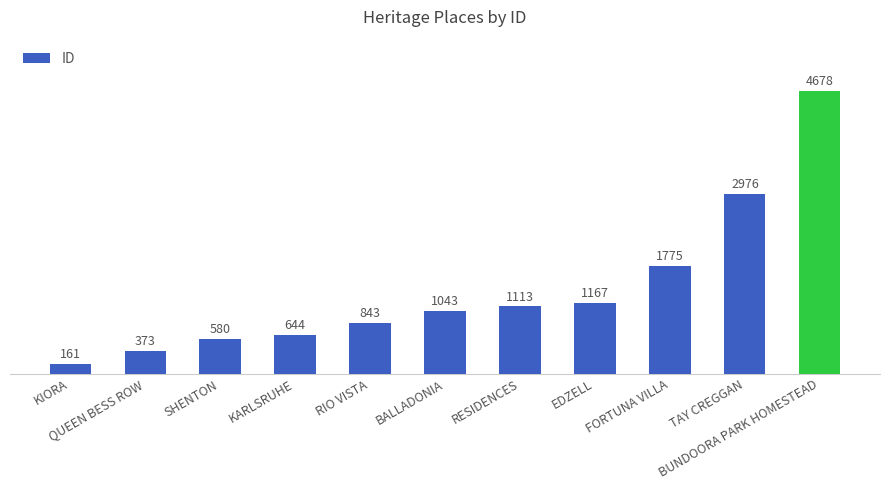

What is the difference between the values at RIO VISTA and RESIDENCES?

270